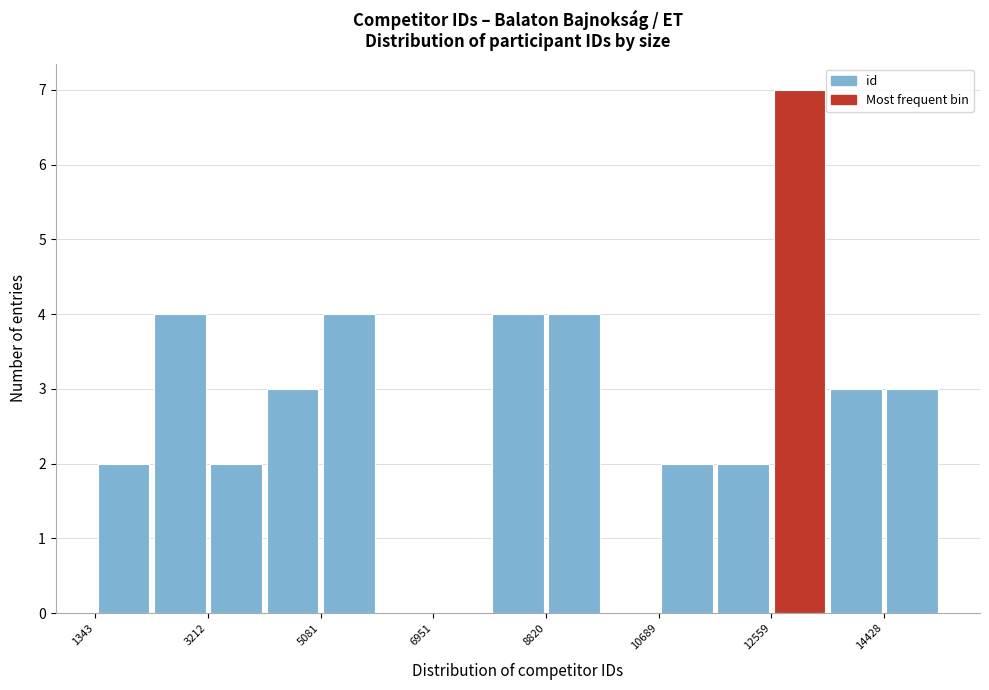

How tall is the bar that spans 5000 to 6000 on the x-axis? Neither the bar edges nor the heights are printed on the chart, so give them approximately, as read against the axes.

4